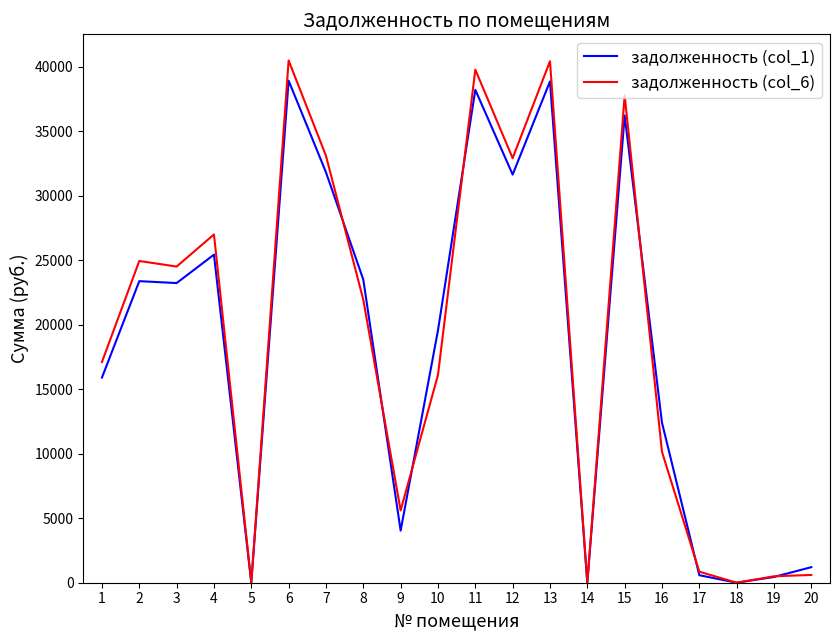

What is the maximum value shown in the chart?

40481.3